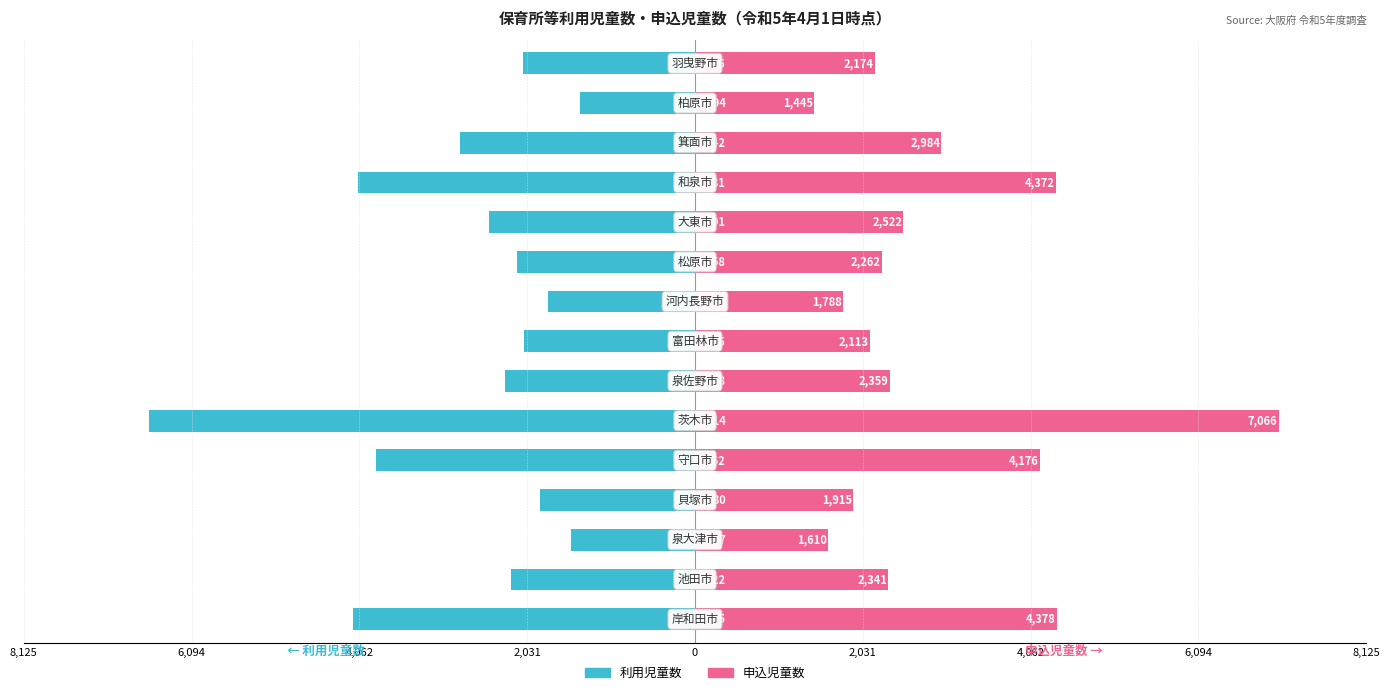

Which has a higher value, 8,125 or 4,062?

8,125